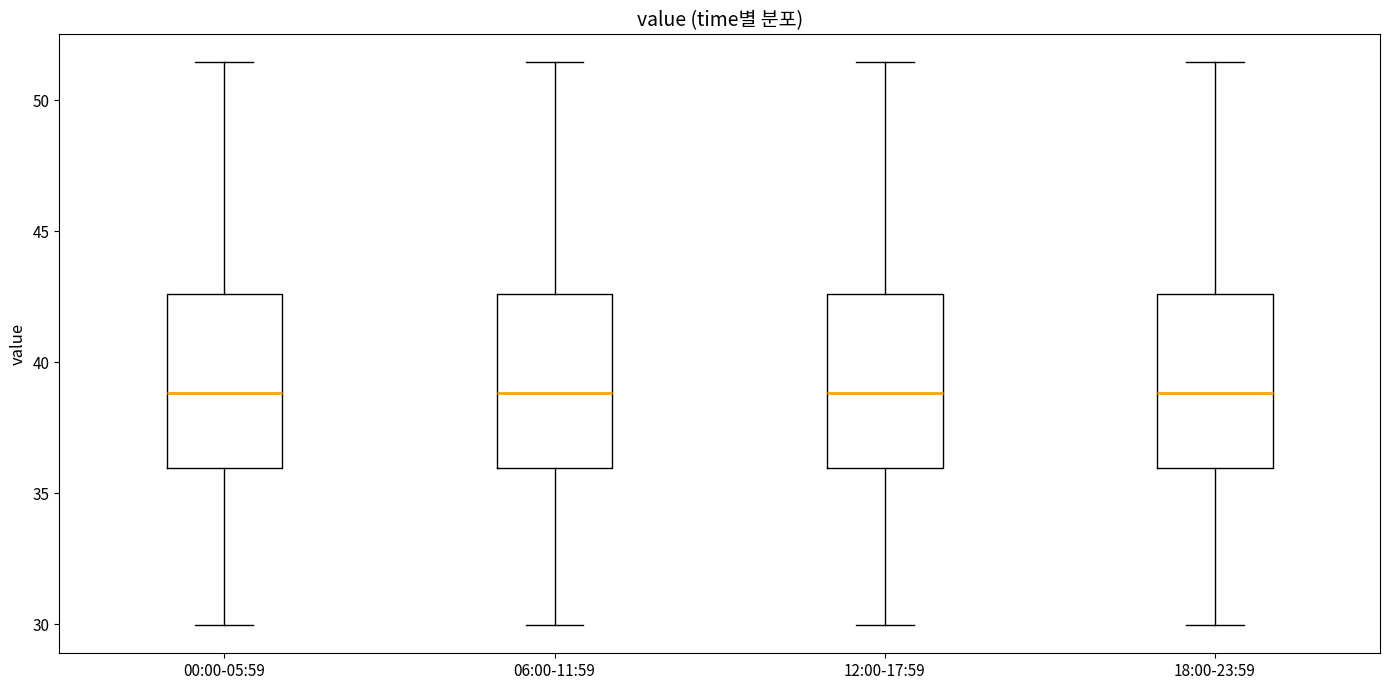

Reading left to right, transcribe this box plot: for each box, give where its median line is, the range the box spans, and where its two whiskers end, as read against the y-axis. The values are not printed on the chart, so give them approximately, as read against the axis.

00:00-05:59: median 39.0, box 36.0 to 42.5, whiskers 30.0 to 51.5
06:00-11:59: median 39.0, box 36.0 to 42.5, whiskers 30.0 to 51.5
12:00-17:59: median 39.0, box 36.0 to 42.5, whiskers 30.0 to 51.5
18:00-23:59: median 39.0, box 36.0 to 42.5, whiskers 30.0 to 51.5